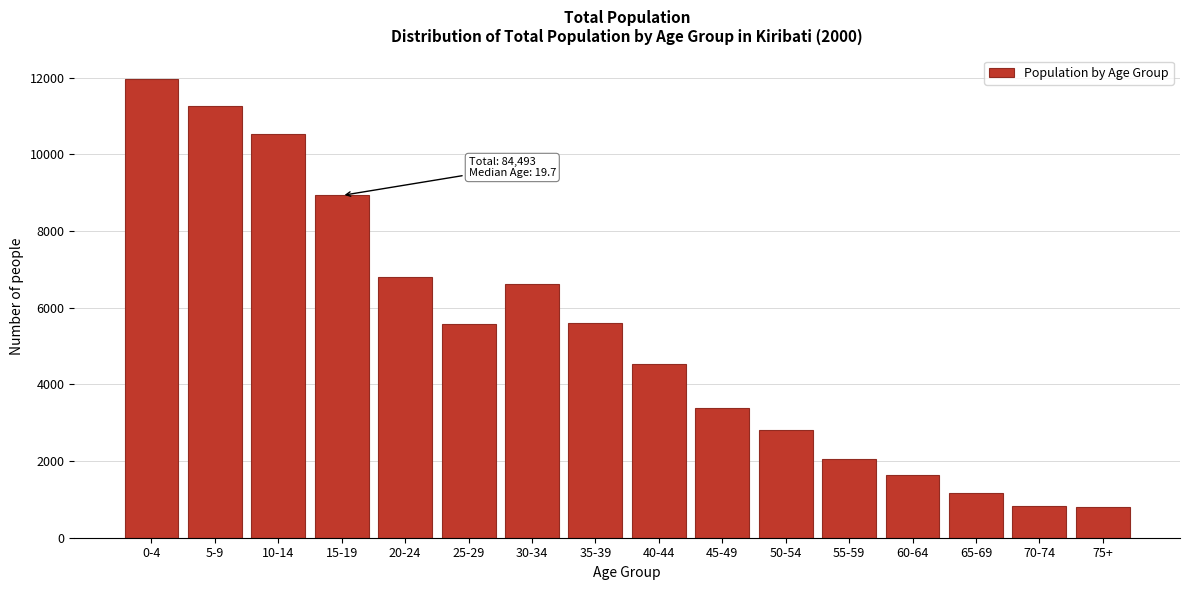

The value at 30-34 is 1790. True or false?

False